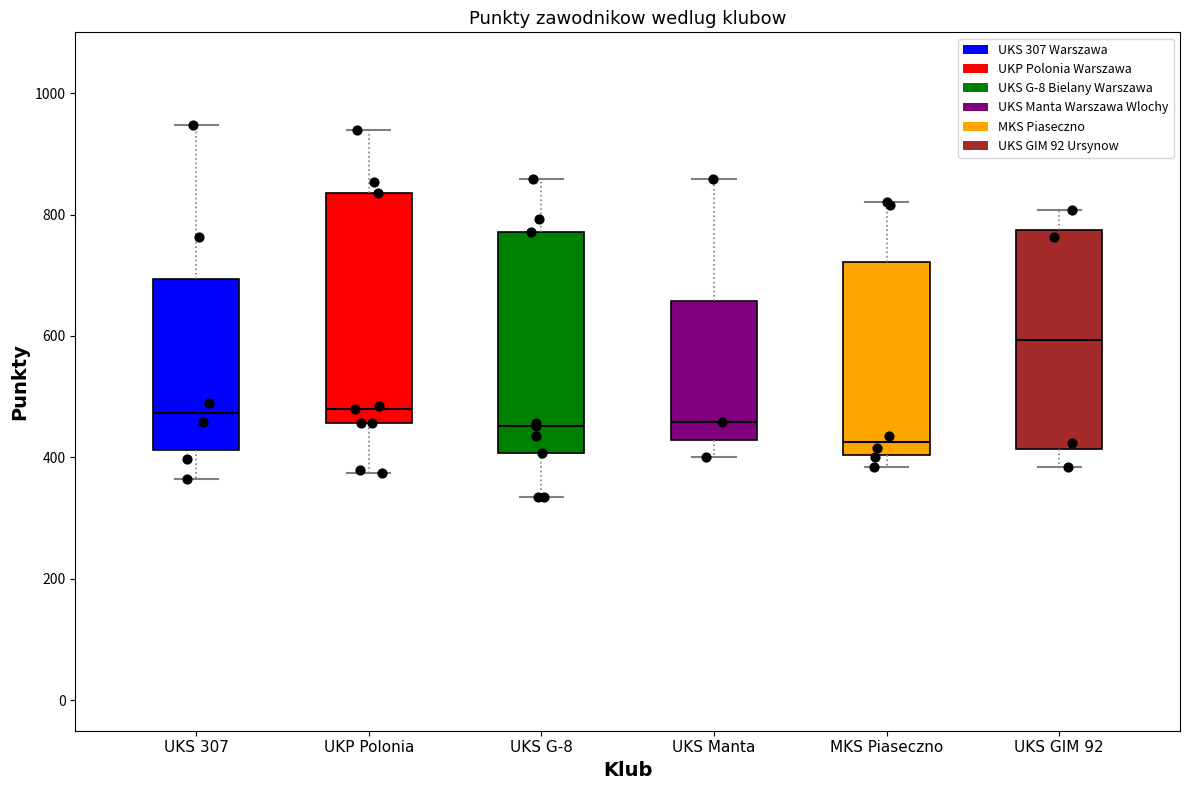

Reading left to right, transcribe this box plot: for each box, give where its median line is, the range the box spans, and where its two whiskers end, as read against the y-axis. The values are not printed on the chart, so give them approximately, as read against the axis.

UKS 307: median 480, box 420 to 700, whiskers 360 to 940
UKP Polonia: median 480, box 460 to 840, whiskers 380 to 940
UKS G-8: median 460, box 400 to 780, whiskers 340 to 860
UKS Manta: median 460, box 420 to 660, whiskers 400 to 860
MKS Piaseczno: median 420, box 400 to 720, whiskers 380 to 820
UKS GIM 92: median 600, box 420 to 780, whiskers 380 to 800